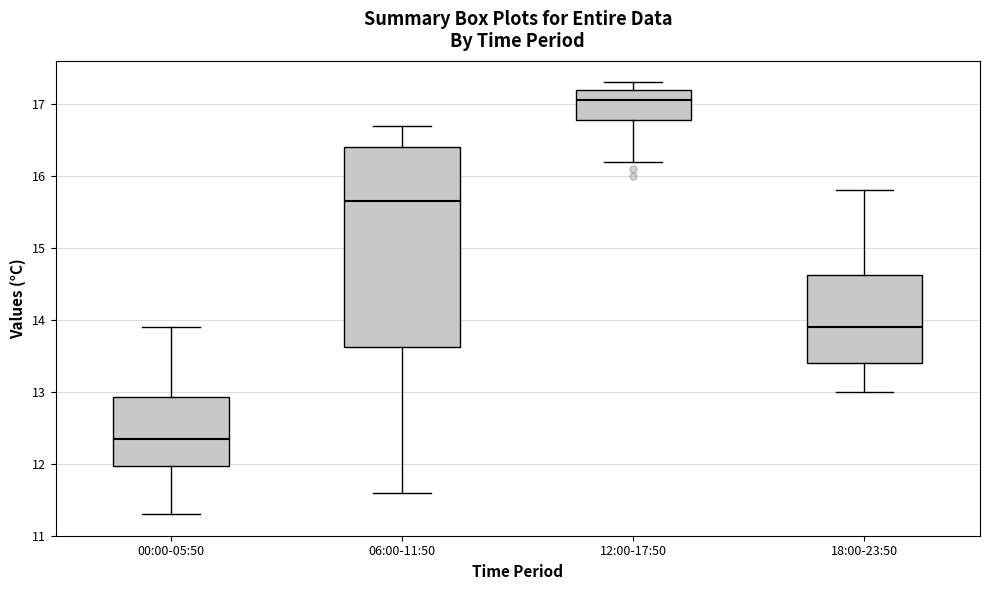

Comparing the boxes themselves (not the whiskers), which one is the tallest?

06:00-11:50